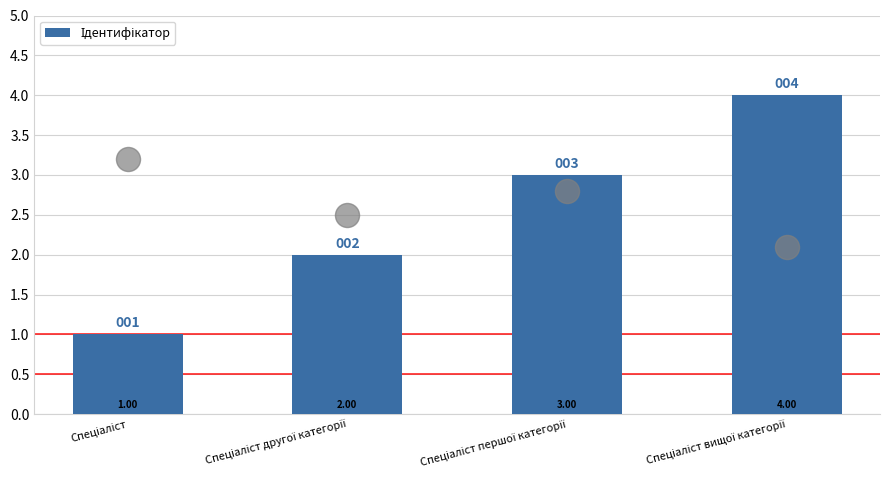

What is the change in value from Спеціаліст to Спеціаліст першої категорії?

+2